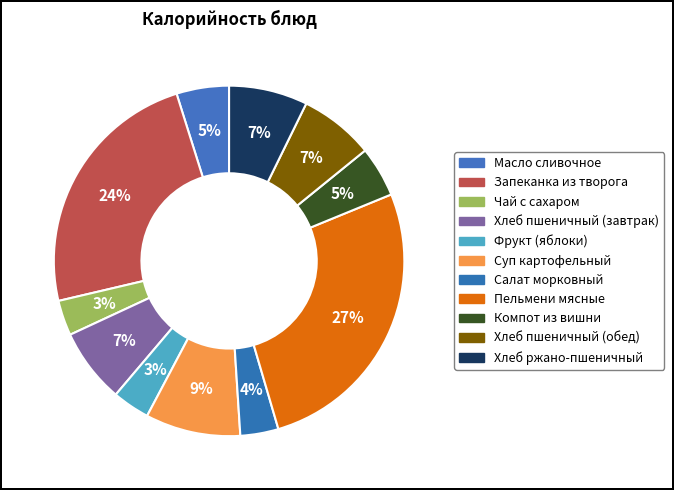

Count the number of slices in the pie.

11